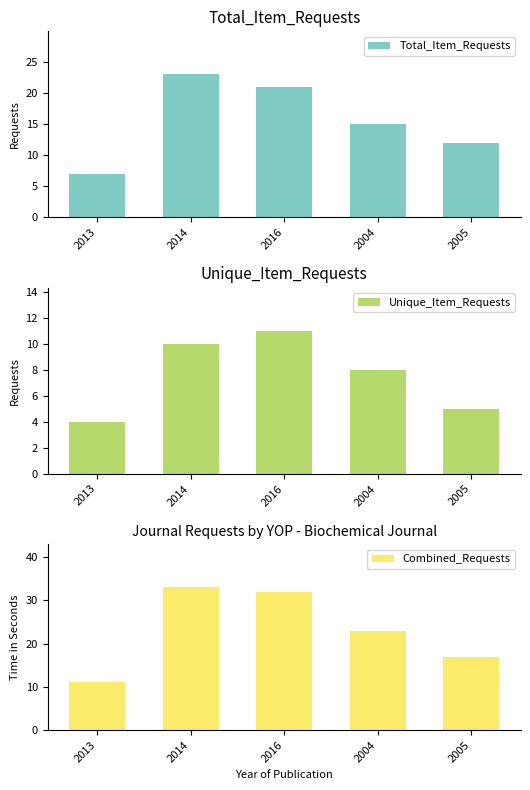

List the series in order of their peak value, lowest first.

Unique_Item_Requests, Total_Item_Requests, Combined_Requests